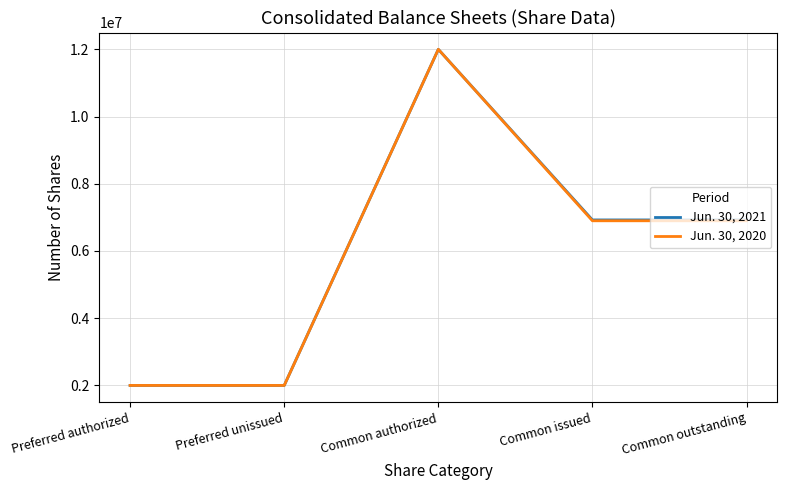

What are all the series names shown in the legend?

Jun. 30, 2021, Jun. 30, 2020